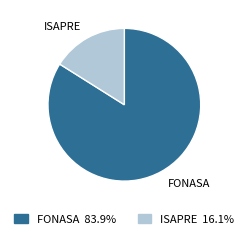

What is the smallest slice in the pie chart?

ISAPRE